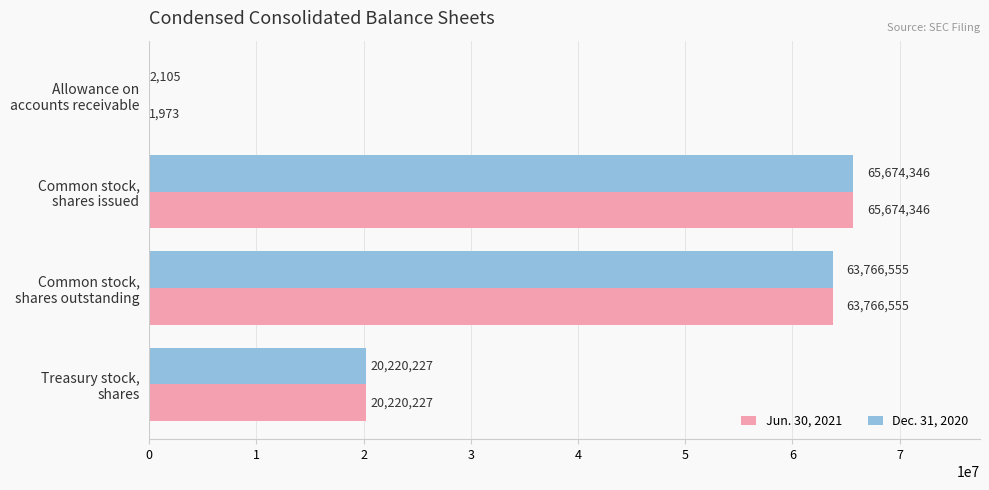

What is the sum of all Dec. 31, 2020 values?

149663233